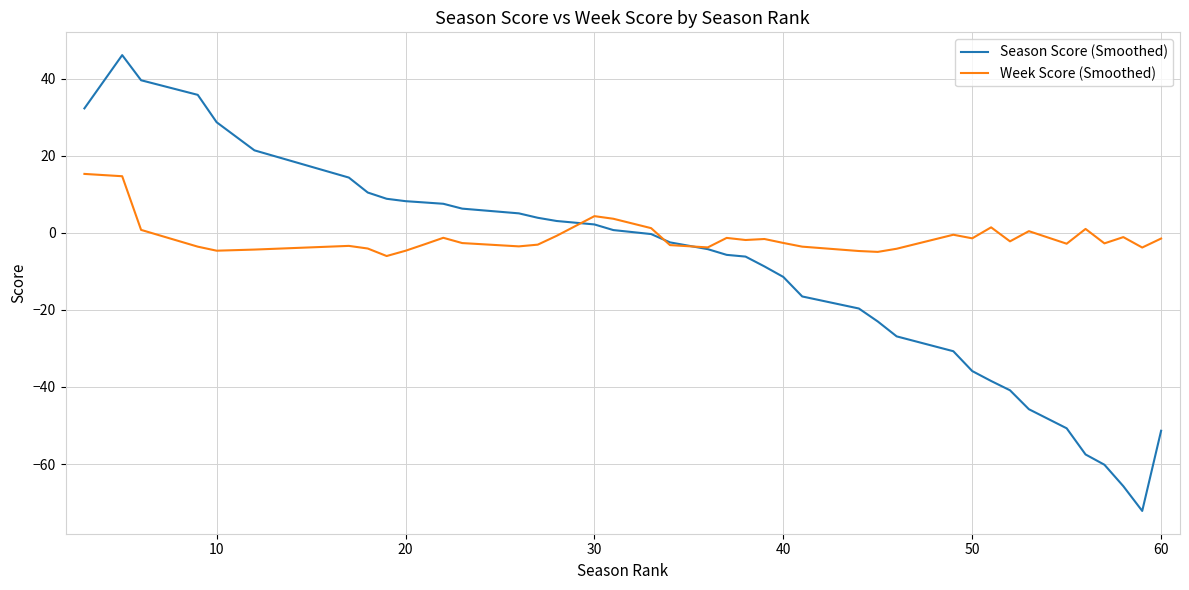

What are all the series names shown in the legend?

Season Score (Smoothed), Week Score (Smoothed)